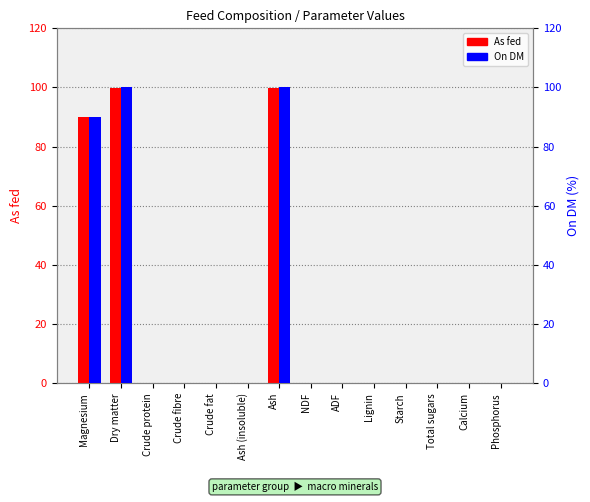

Which label corresponds to the largest value in the chart?

Dry matter